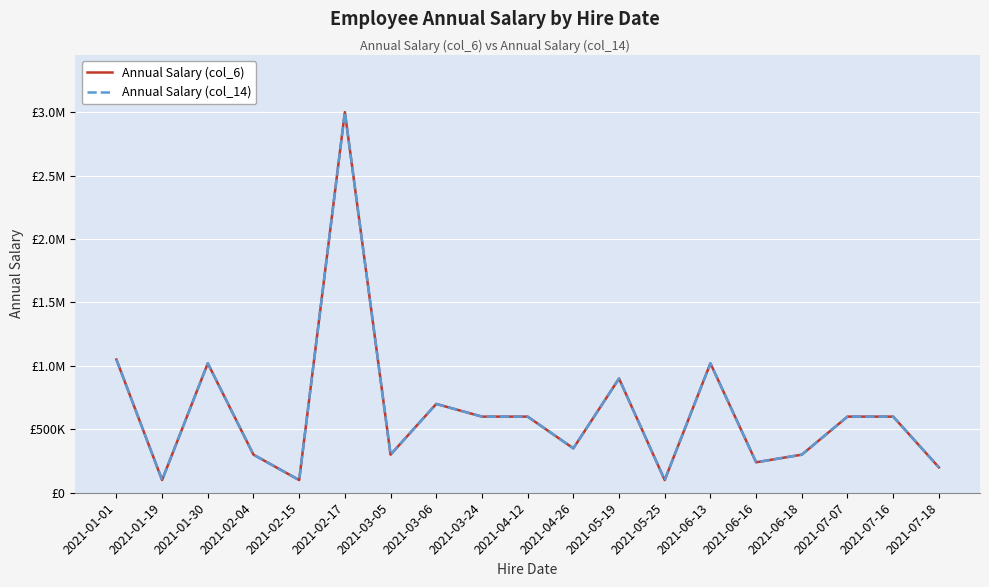

Is this an area chart (filled region under the line)?

No